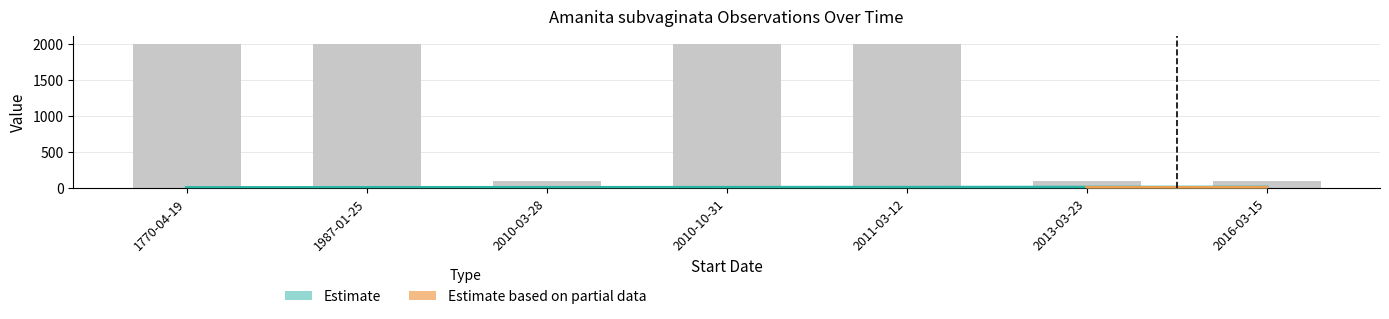

Reading left to right, list all the values displayed in this chart.

2000	2000	100	2000	2000	100	100